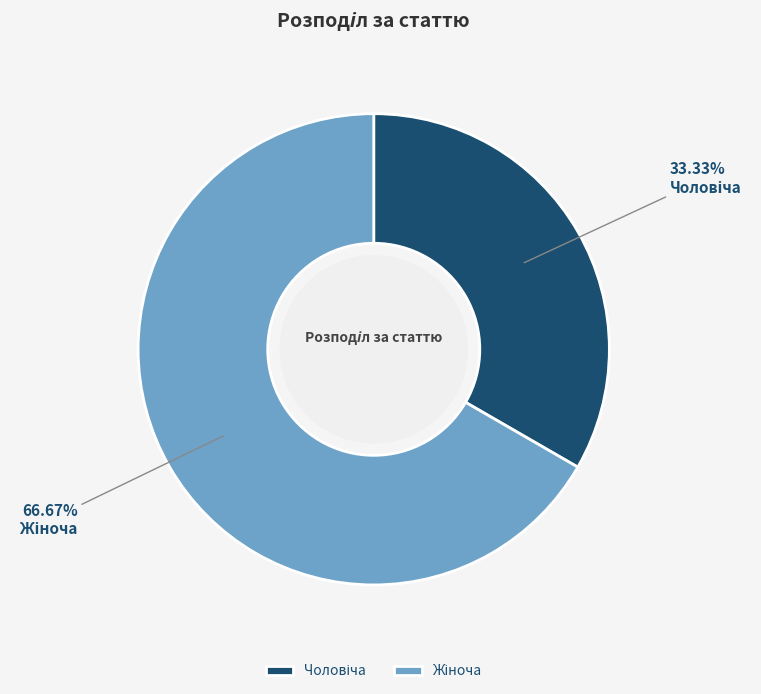

Does any single category account for the majority?

Yes